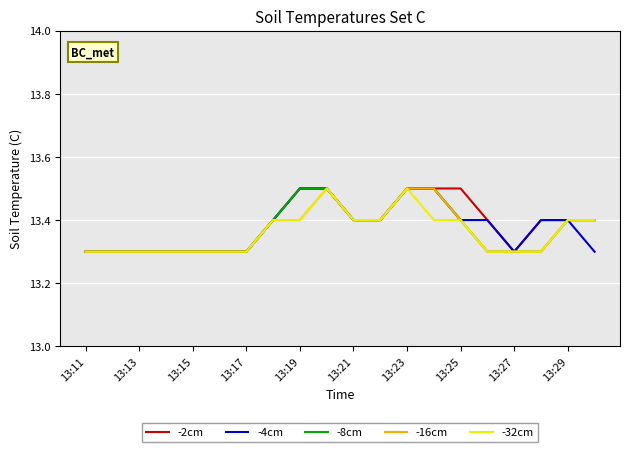

What is the maximum value shown in the chart?

13.5